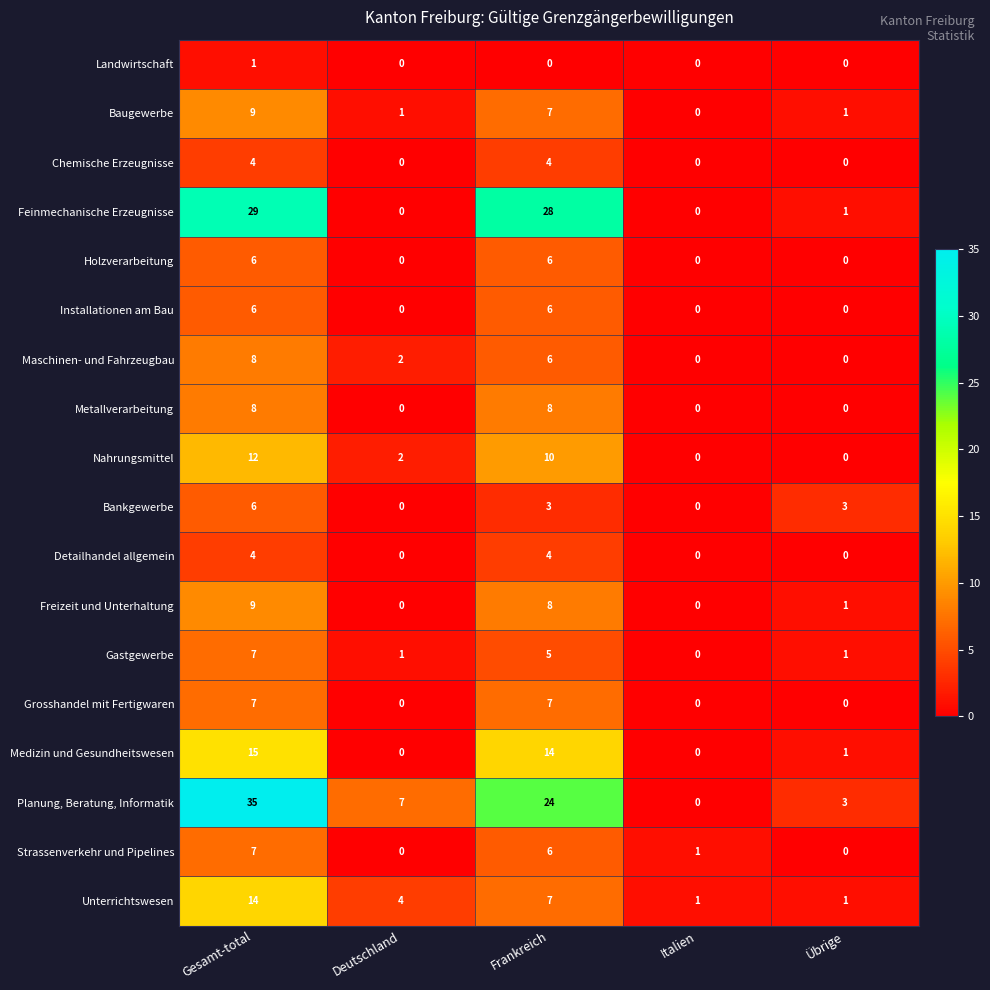

Count the Strassenverkehr und Pipelines values in the range 0 to 6.

4